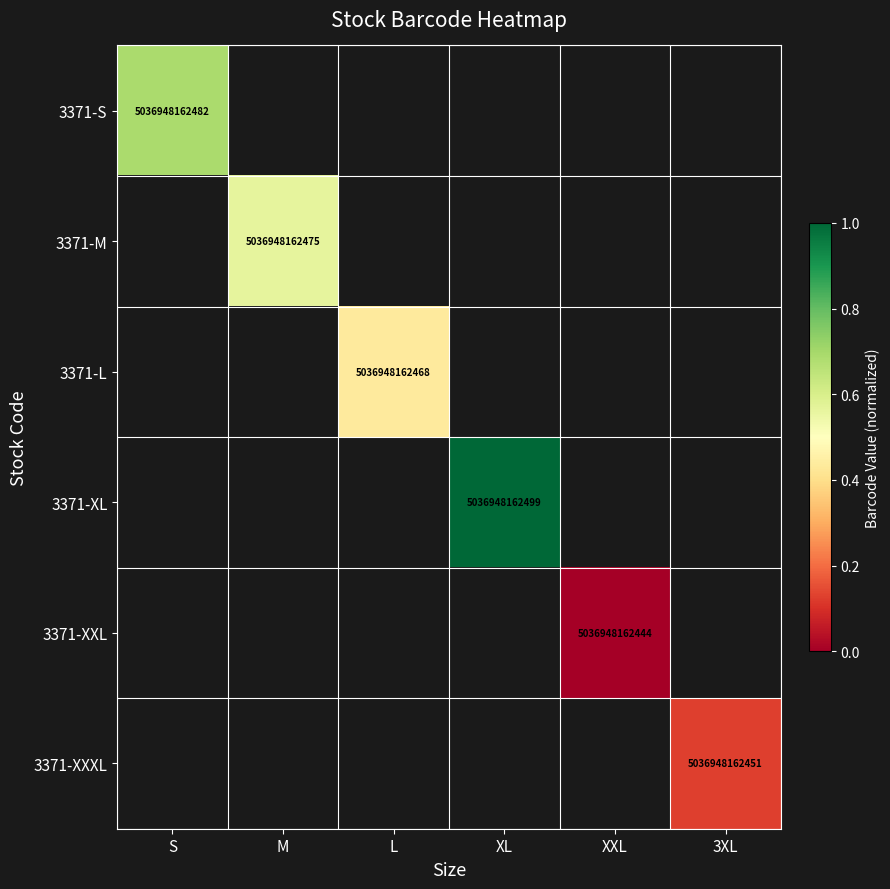

What is the lowest value of the 3371-S series?

0.7